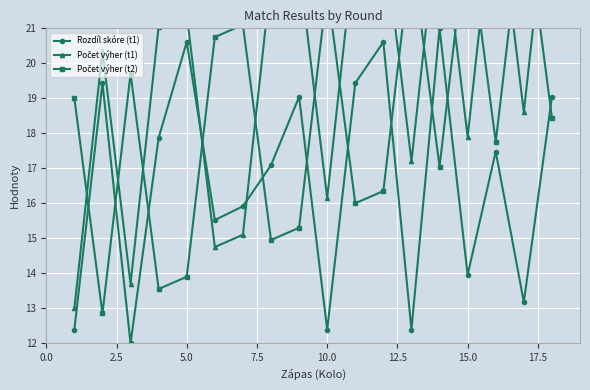

What is the maximum value for Počet výher (t2)?

24.6